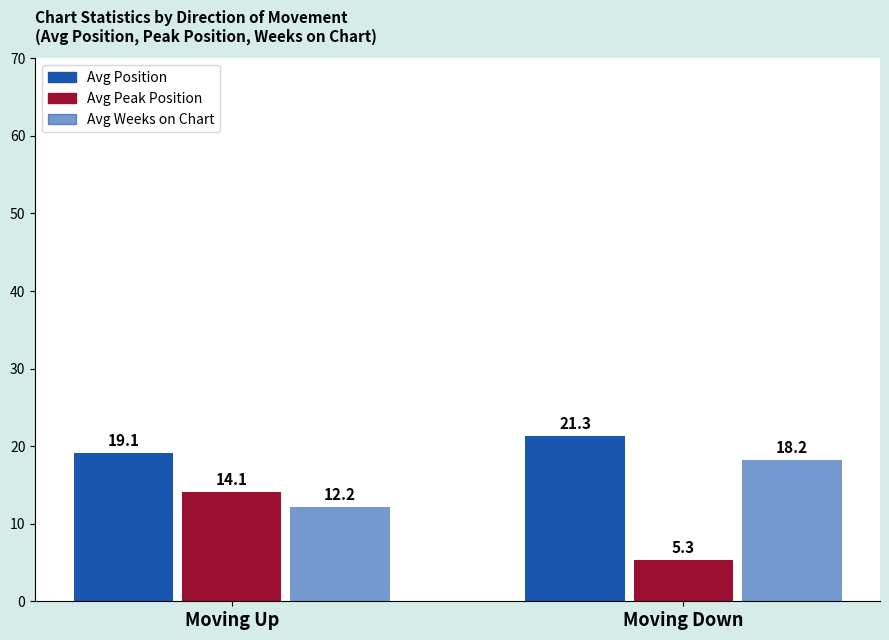

How many data points in Avg Peak Position are above 14?

1